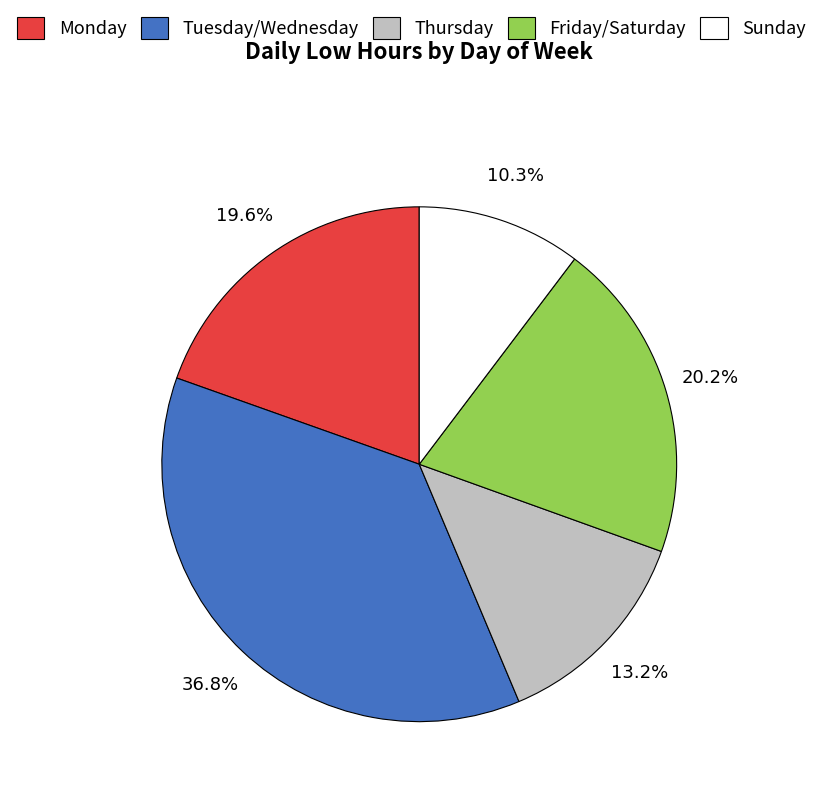

How many slices are in this pie chart?

5